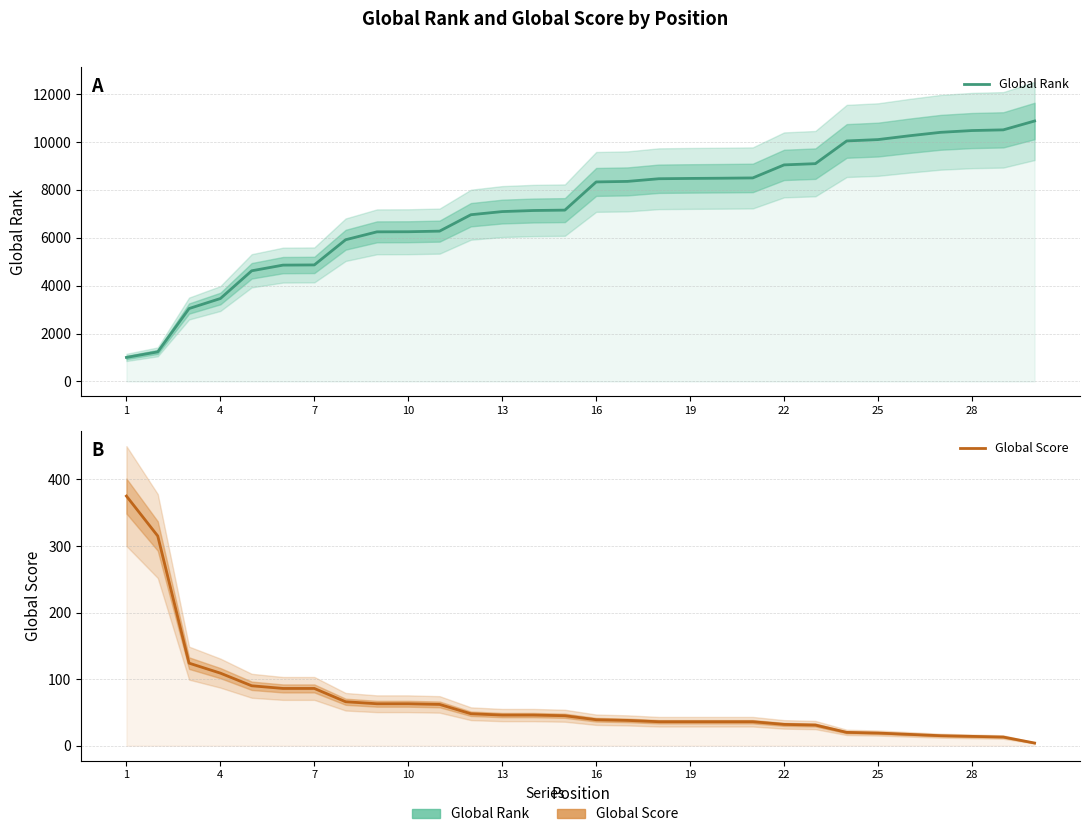

How many values in the Global Rank series are below 8331?

15